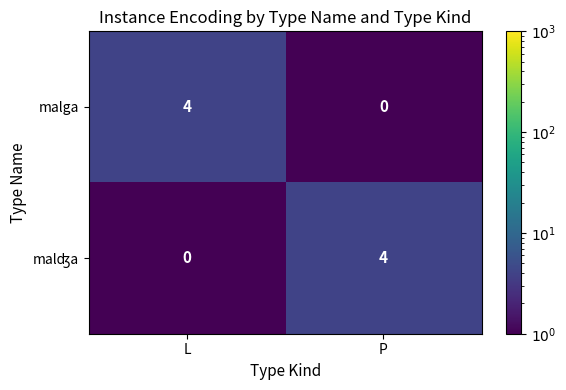

List the labels in order of malga value, largest first.

L, P